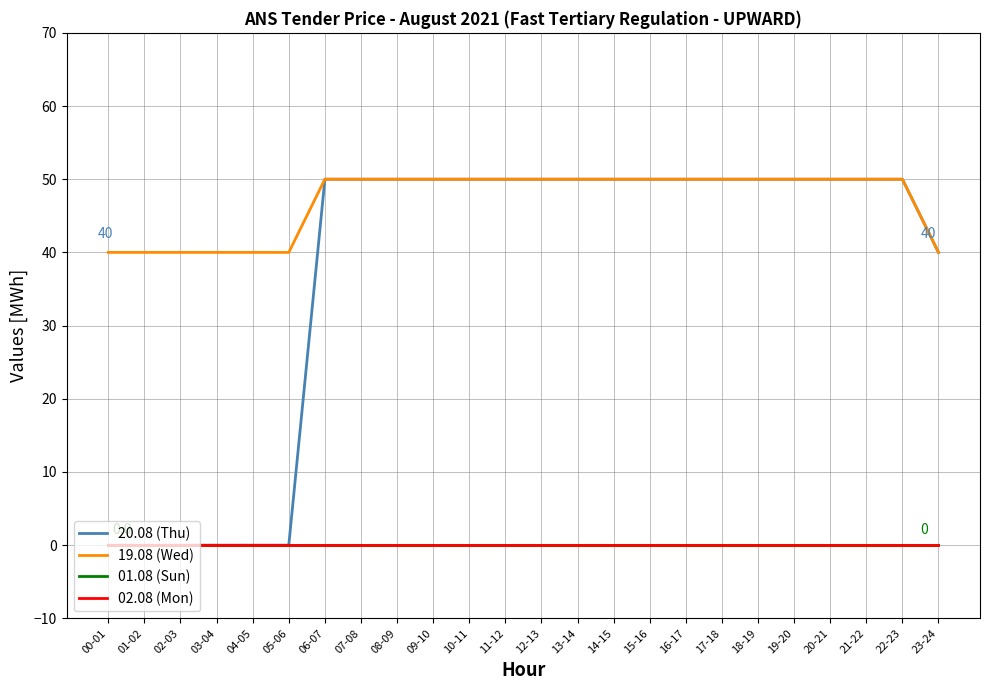

Which series has the largest total across all categories?

19.08 (Wed)